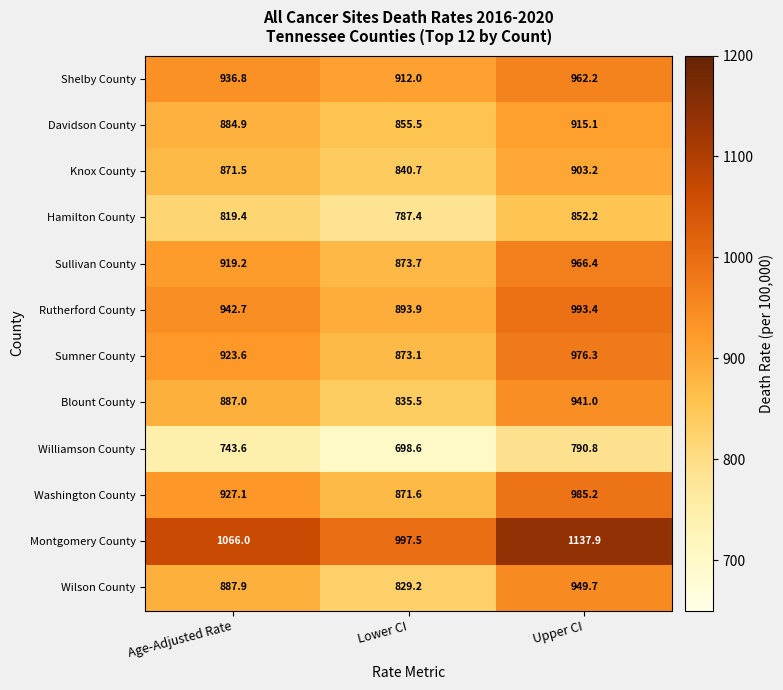

Which label corresponds to the smallest value in the chart?

Lower CI